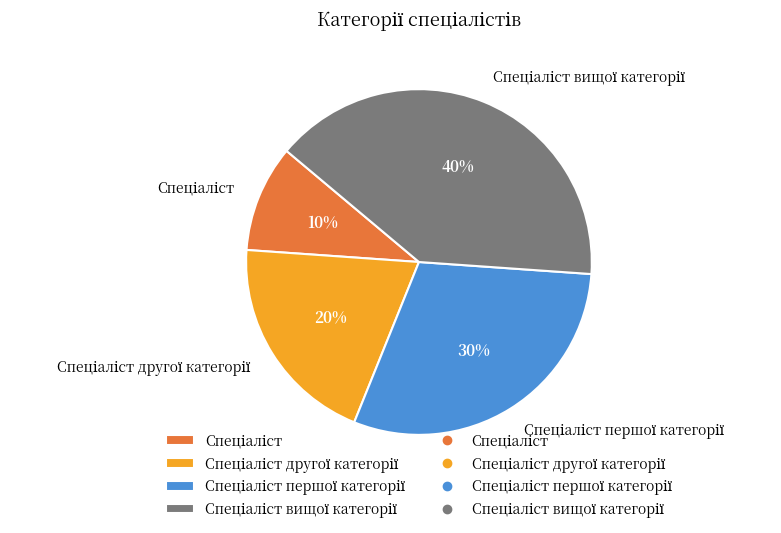

Is there a majority slice in this chart?

No